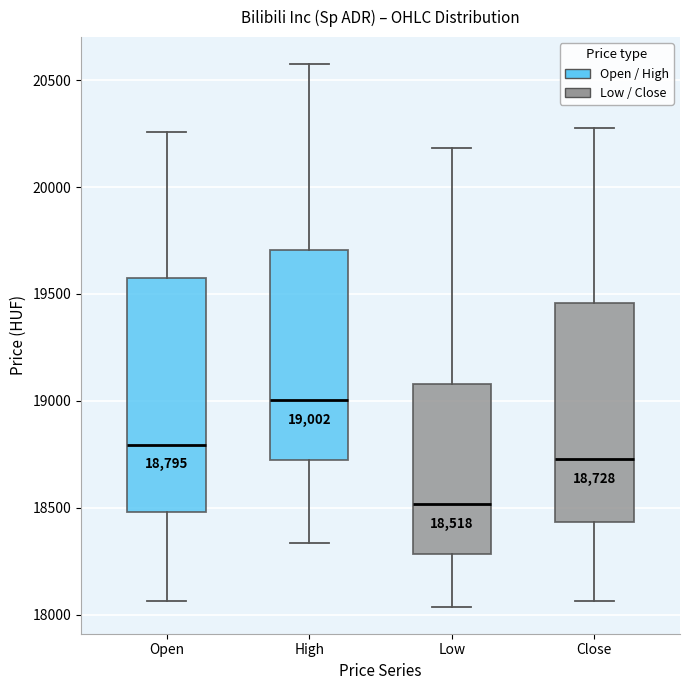

Which box is the tallest, from its lower edge to its upper edge?

Open